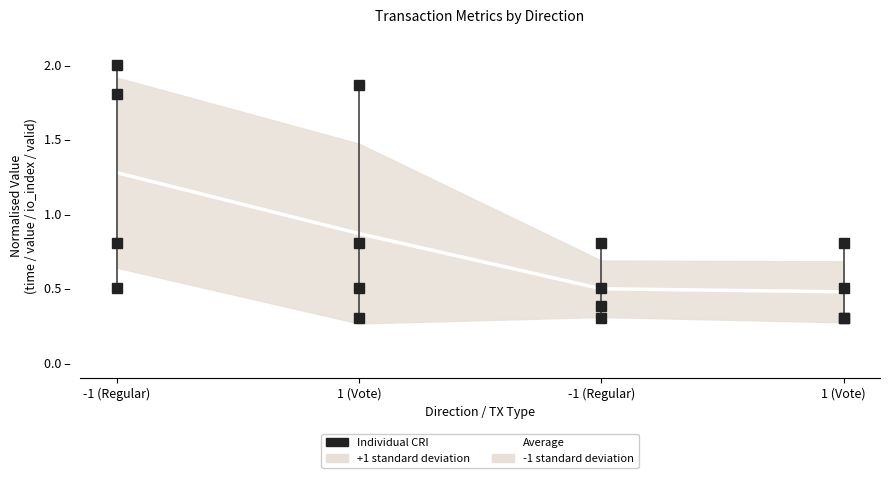

The Average series shows 0.2 at -1 (Regular). True or false?

False